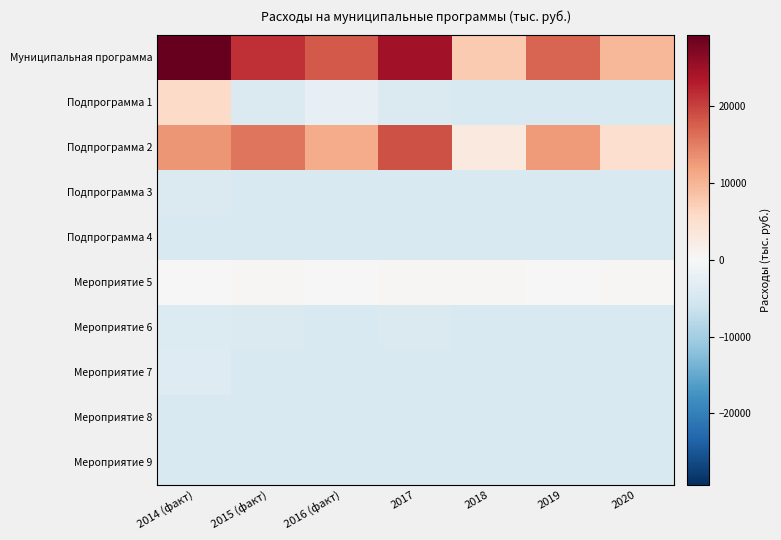

Rank the series at 2017 from highest to lowest value.

Муниципальная программа, Подпрограмма 2, Мероприятие 5, Мероприятие 6, Подпрограмма 1, Подпрограмма 4, Подпрограмма 3, Мероприятие 7, Мероприятие 8, Мероприятие 9